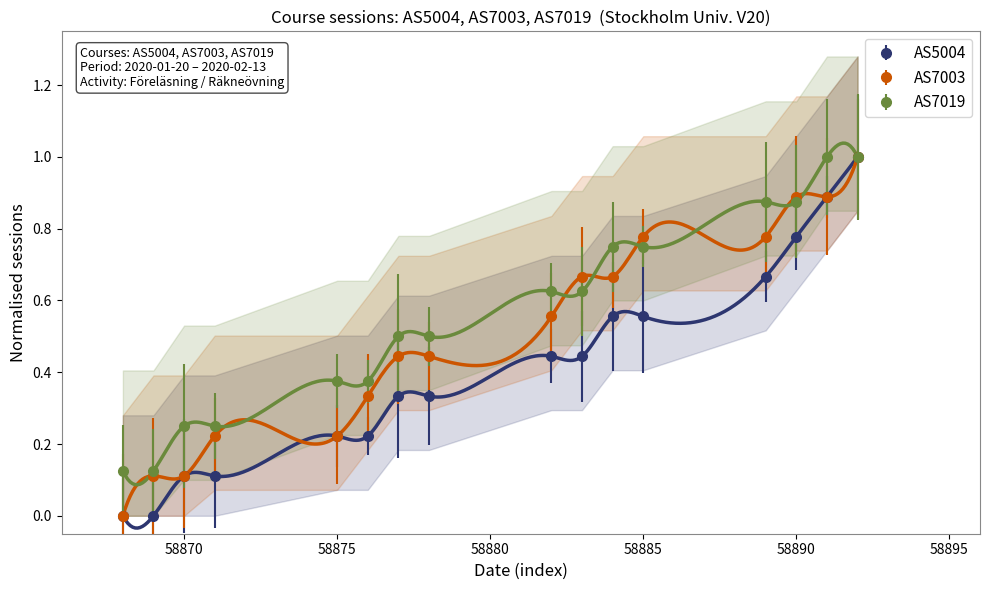

Reading left to right, extract all data points from this chart.

AS5004: 2020-01-20=0.0	2020-01-21=0.0	2020-01-22=0.1	2020-01-23=0.1	2020-01-27=0.2	2020-01-28=0.2	2020-01-29=0.3	2020-01-30=0.3	2020-02-03=0.4	2020-02-04=0.4	2020-02-05=0.6	2020-02-06=0.6	2020-02-10=0.7	2020-02-11=0.8	2020-02-12=0.9	2020-02-13=1.0
AS7003: 2020-01-20=0.0	2020-01-21=0.1	2020-01-22=0.1	2020-01-23=0.2	2020-01-27=0.2	2020-01-28=0.3	2020-01-29=0.4	2020-01-30=0.4	2020-02-03=0.6	2020-02-04=0.7	2020-02-05=0.7	2020-02-06=0.8	2020-02-10=0.8	2020-02-11=0.9	2020-02-12=0.9	2020-02-13=1.0
AS7019: 2020-01-20=0.1	2020-01-21=0.1	2020-01-22=0.2	2020-01-23=0.2	2020-01-27=0.4	2020-01-28=0.4	2020-01-29=0.5	2020-01-30=0.5	2020-02-03=0.6	2020-02-04=0.6	2020-02-05=0.8	2020-02-06=0.8	2020-02-10=0.9	2020-02-11=0.9	2020-02-12=1.0	2020-02-13=1.0